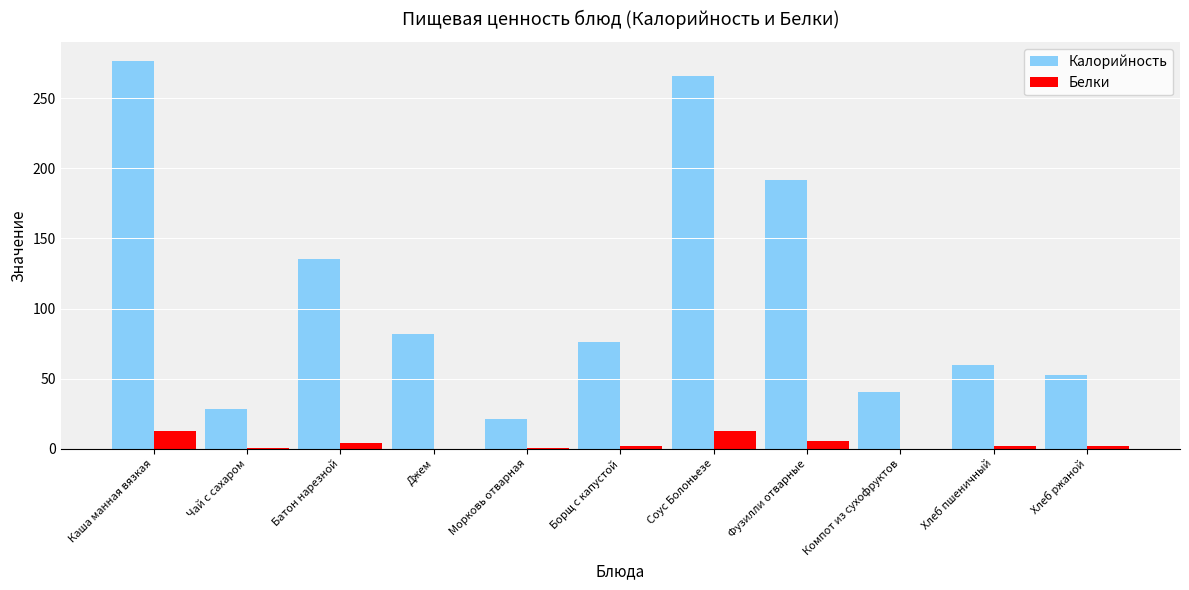

At which category does the chart reach its peak across all series?

Каша манная вязкая